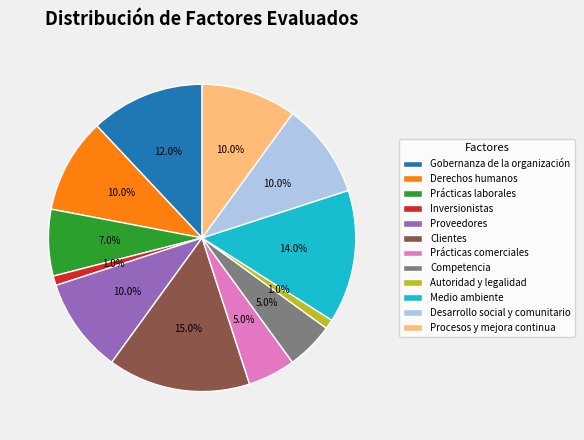

The Autoridad y legalidad slice represents 1% of the pie. True or false?

True